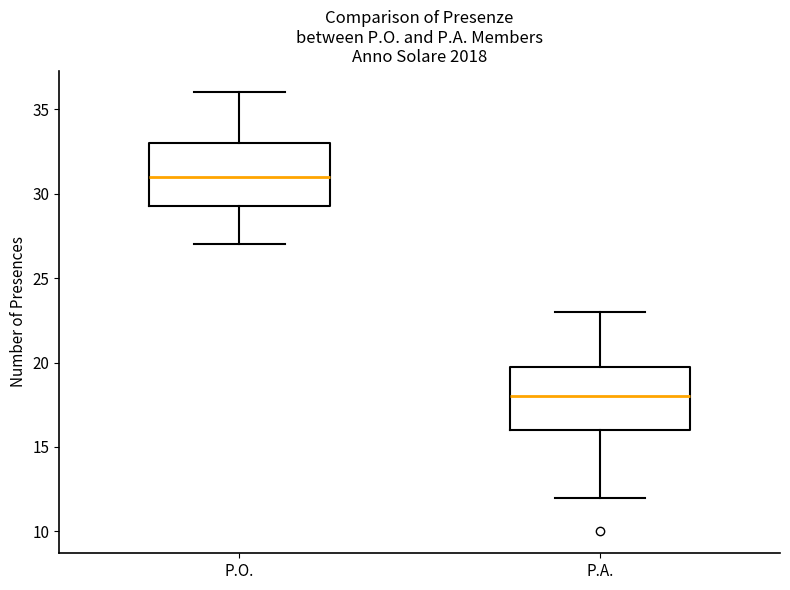

Reading left to right, transcribe this box plot: for each box, give where its median line is, the range the box spans, and where its two whiskers end, as read against the y-axis. The values are not printed on the chart, so give them approximately, as read against the axis.

P.O.: median 31.0, box 29.5 to 33.0, whiskers 27.0 to 36.0
P.A.: median 18.0, box 16.0 to 20.0, whiskers 12.0 to 23.0